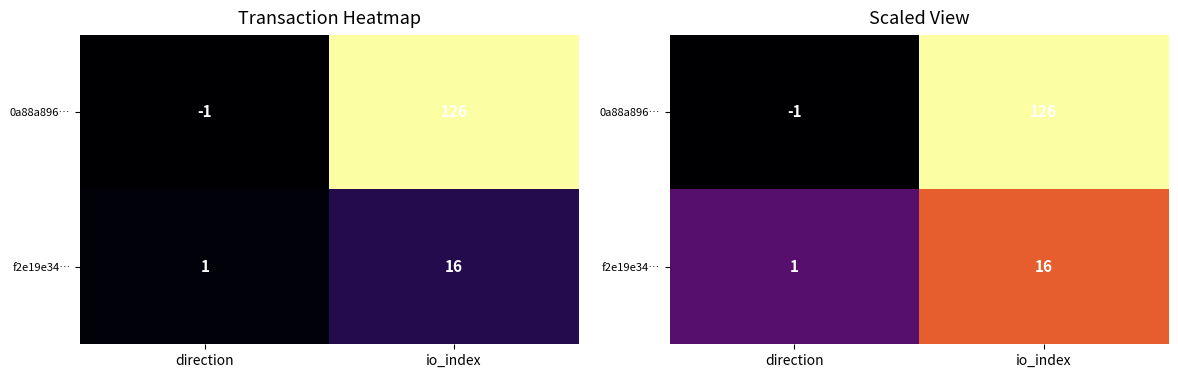

Is the value of 0a88a896… at io_index greater than the value of f2e19e34… at direction?

Yes